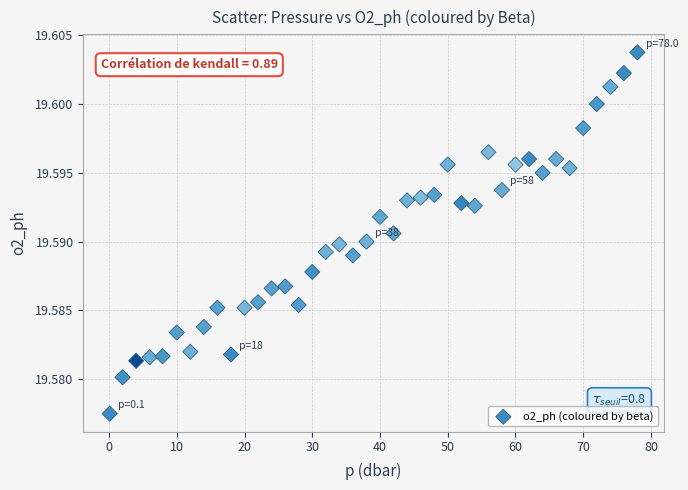

What is the range of X values (max minus min)?

77.9